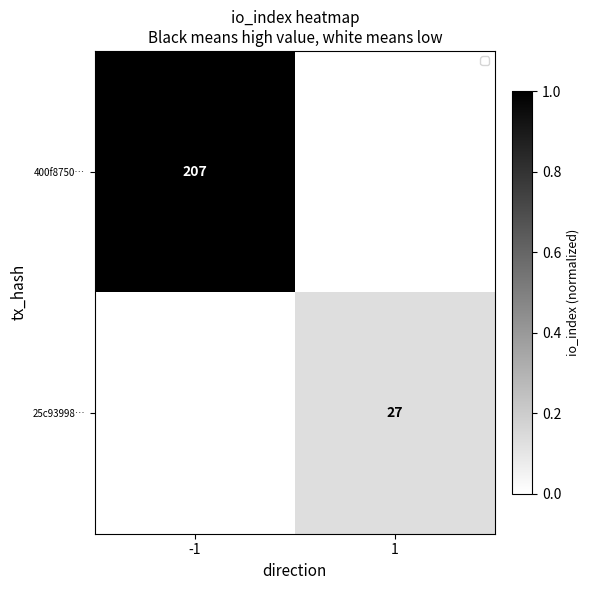

Is it true that 400f8750… equals 66 at -1?

False